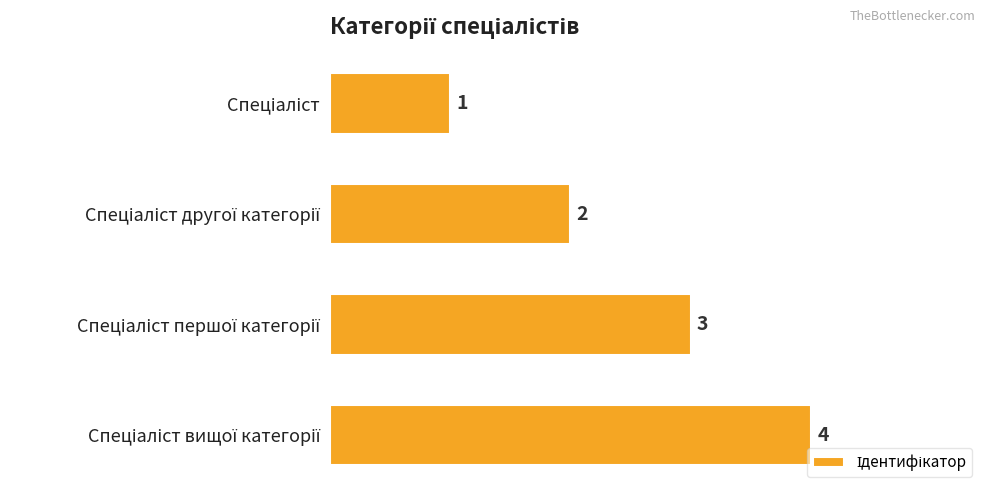

What is the value of the 1st bar from the top?

1